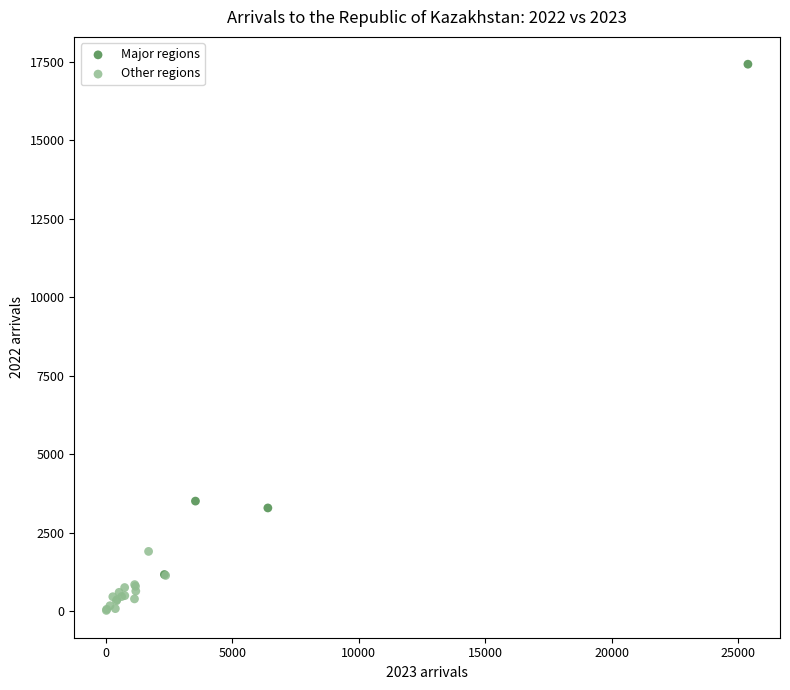

Which series contains the highest Y value?

Major regions